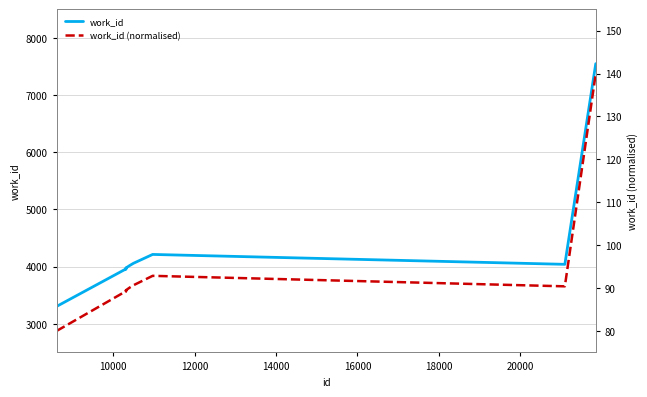

How many data points in work_id (normalised) are less than 90?

5